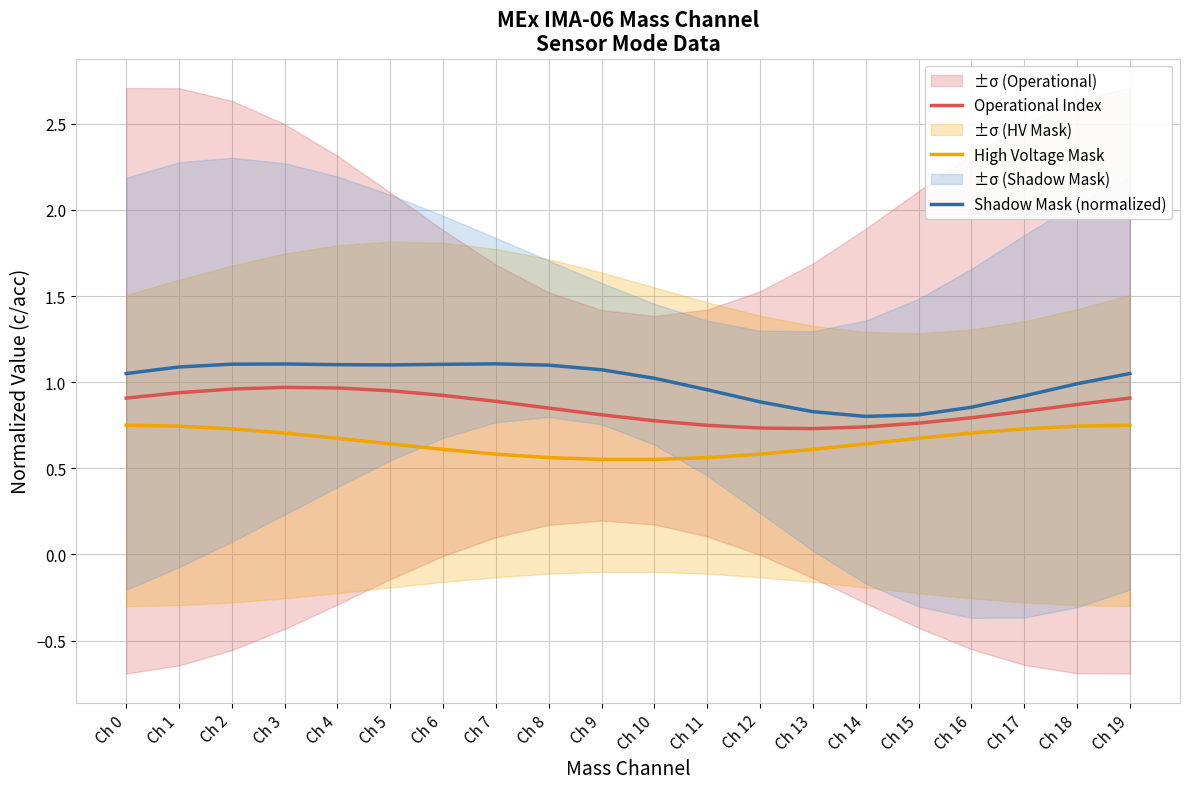

Does the chart display data point markers on the line(s)?

No